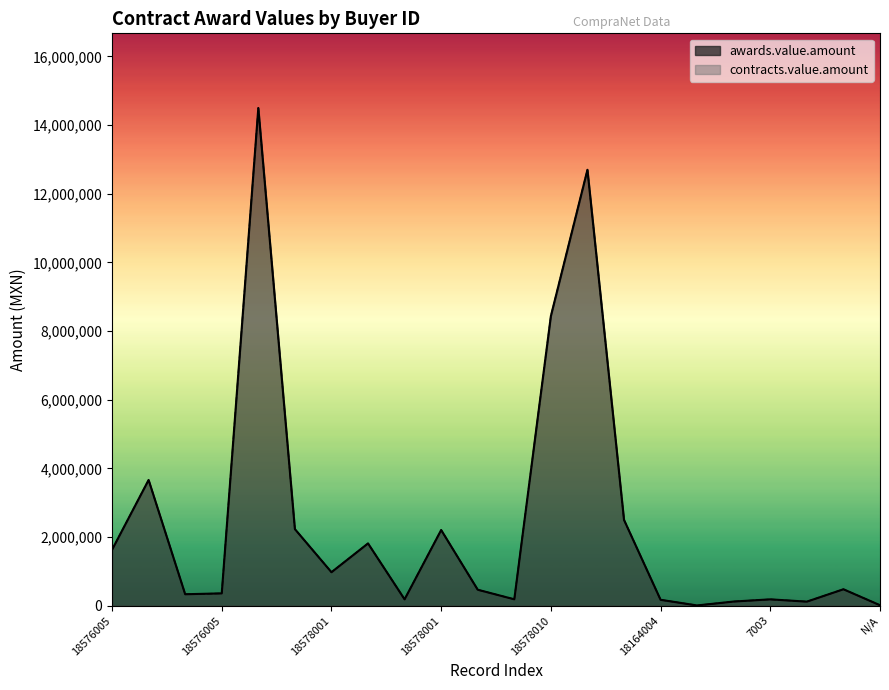

Is it true that awards.value.amount equals 186000 at 7003?

True